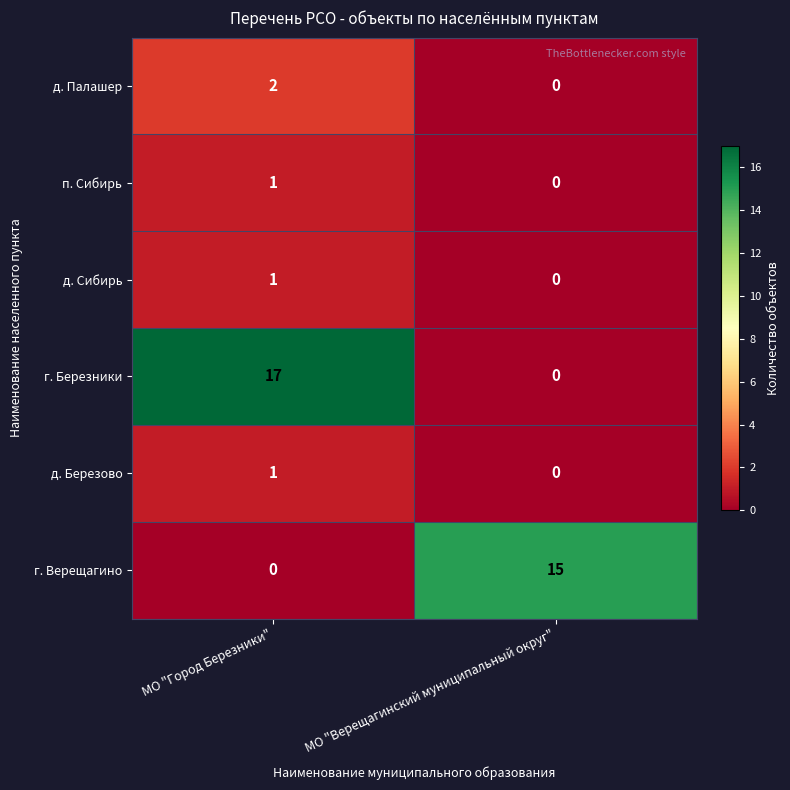

Which series has the largest total across all categories?

г. Березники